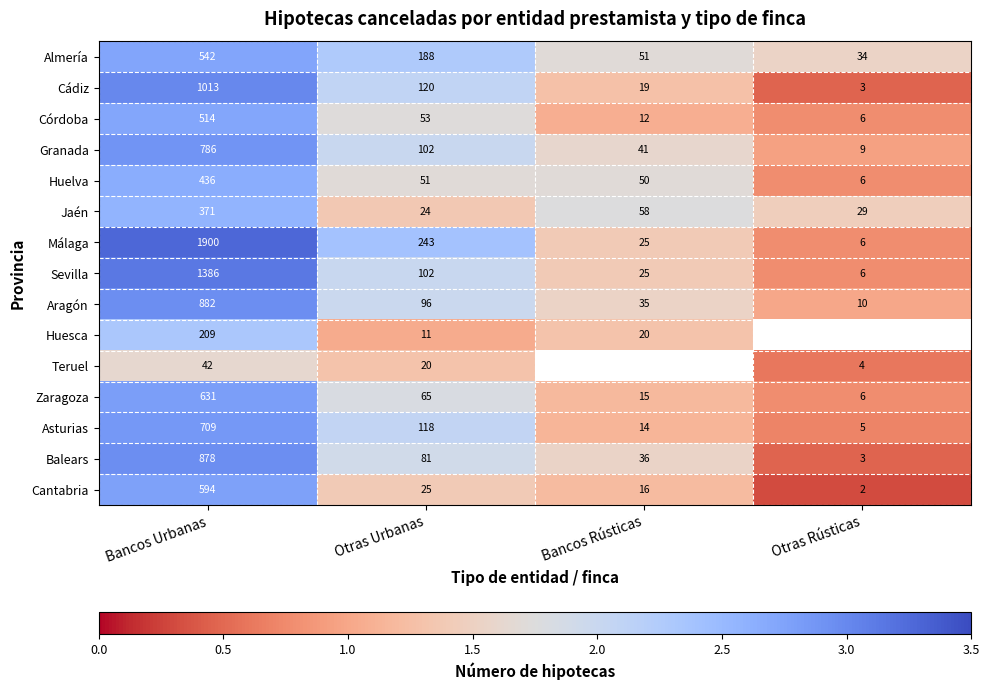

At how many categories does at least one series exceed 2?

2